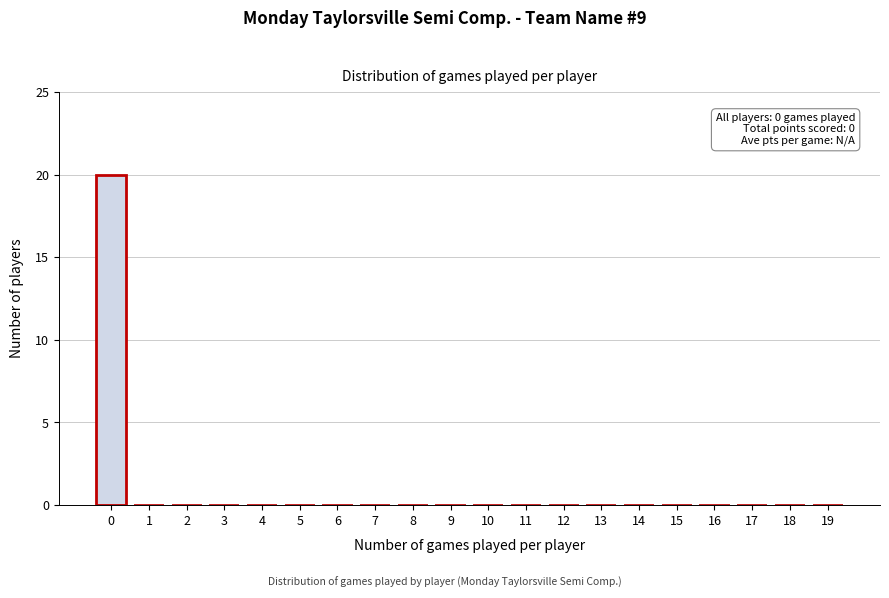

Reading left to right, extract all data points from this chart.

0=20	1=0	2=0	3=0	4=0	5=0	6=0	7=0	8=0	9=0	10=0	11=0	12=0	13=0	14=0	15=0	16=0	17=0	18=0	19=0